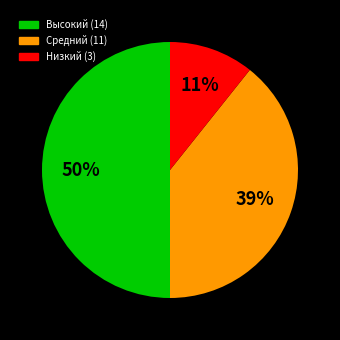

To the nearest percent, what is the average slice percentage?

33%